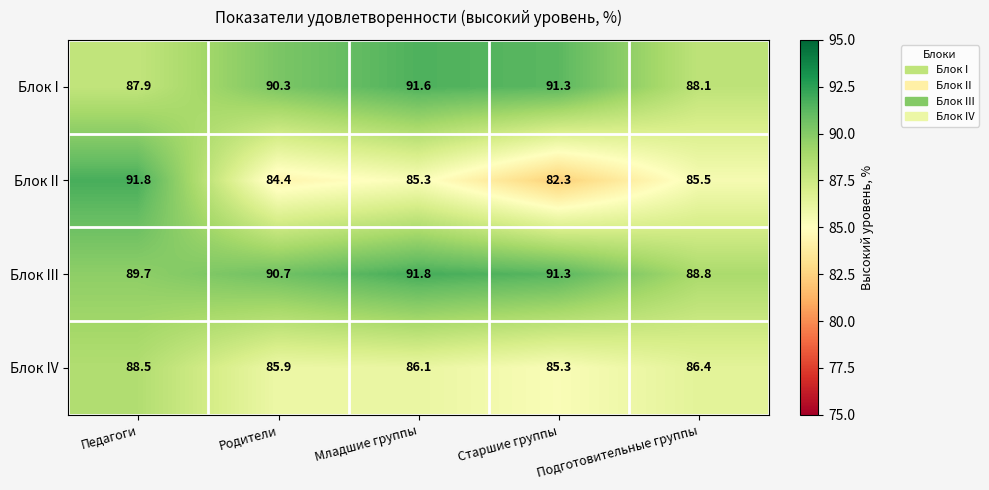

Rank the series at Подготовительные группы from highest to lowest value.

Блок III, Блок I, Блок IV, Блок II